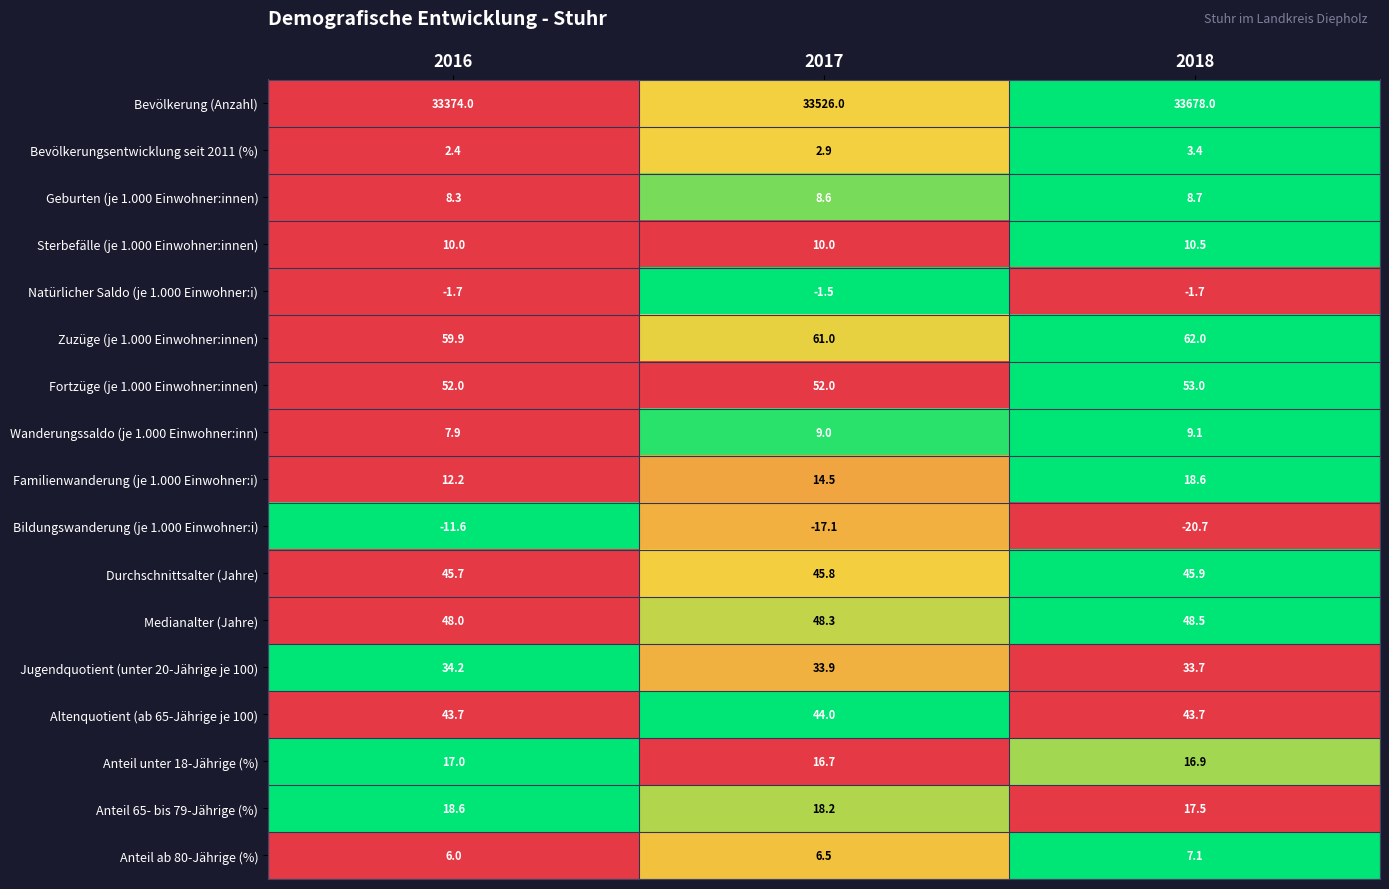

What is the sum of all Fortzüge (je 1.000 Einwohner:innen) values?

157.0